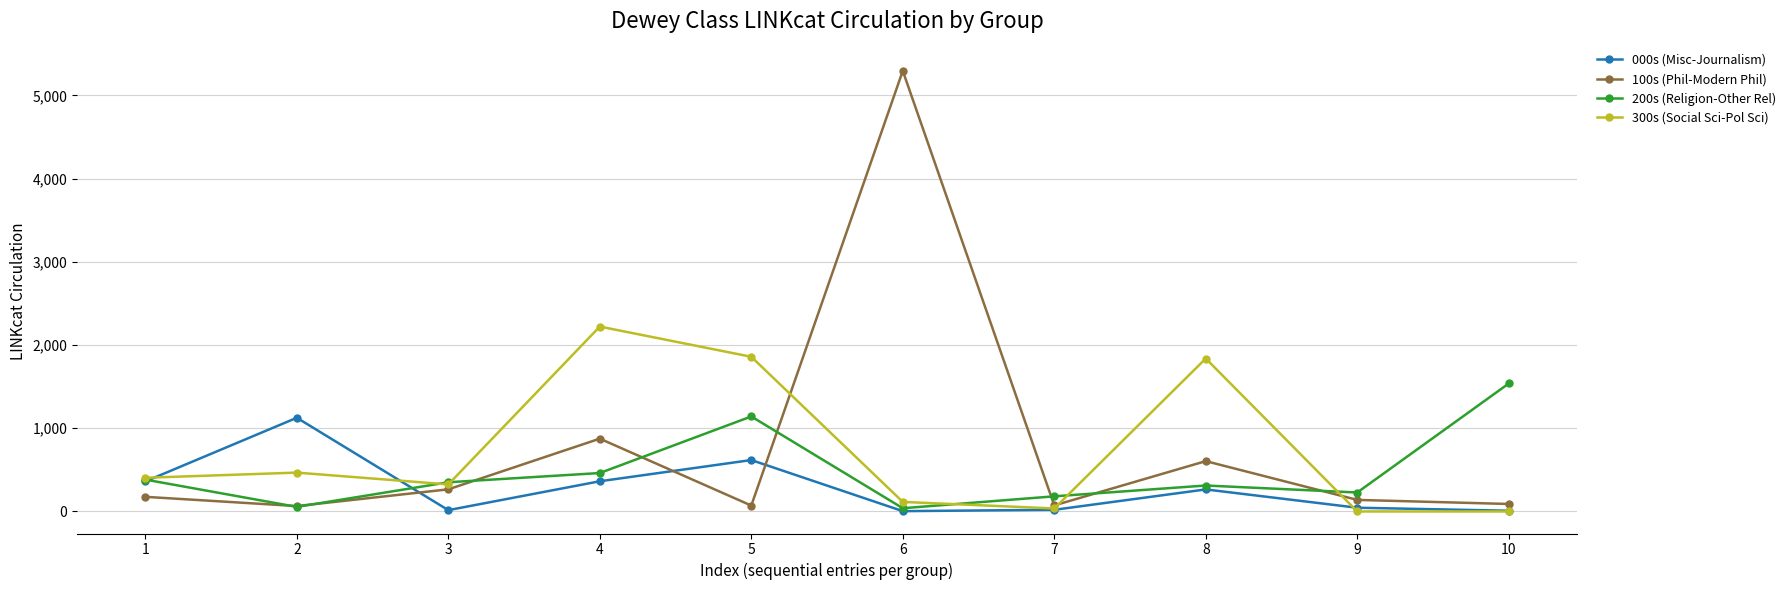

List the series in order of their peak value, lowest first.

000s (Misc-Journalism), 200s (Religion-Other Rel), 300s (Social Sci-Pol Sci), 100s (Phil-Modern Phil)